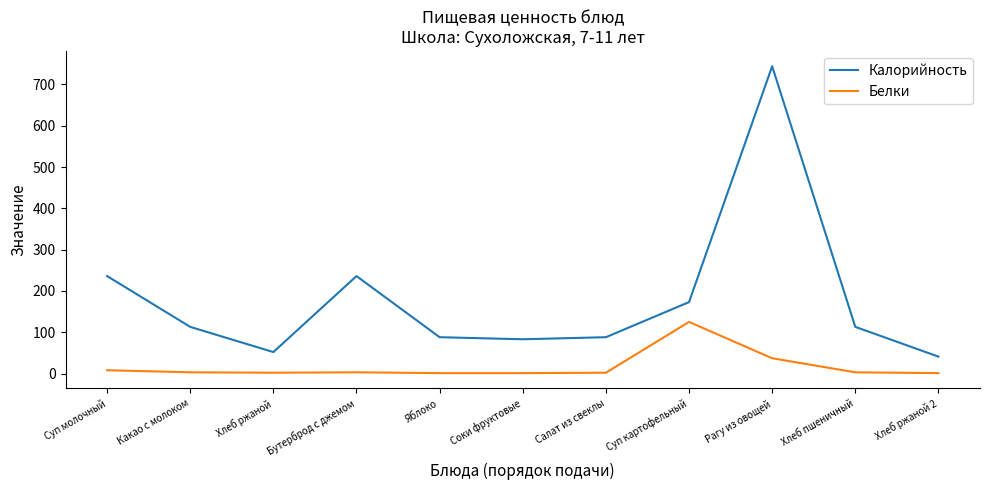

Which series has the largest range (max minus min)?

Калорийность